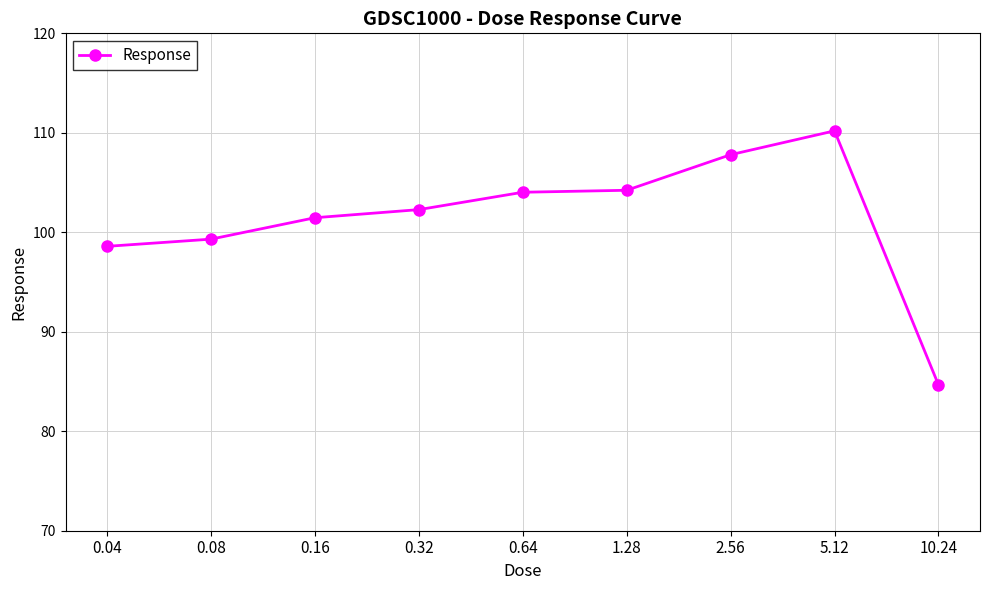

What is the greatest value displayed?

110.2